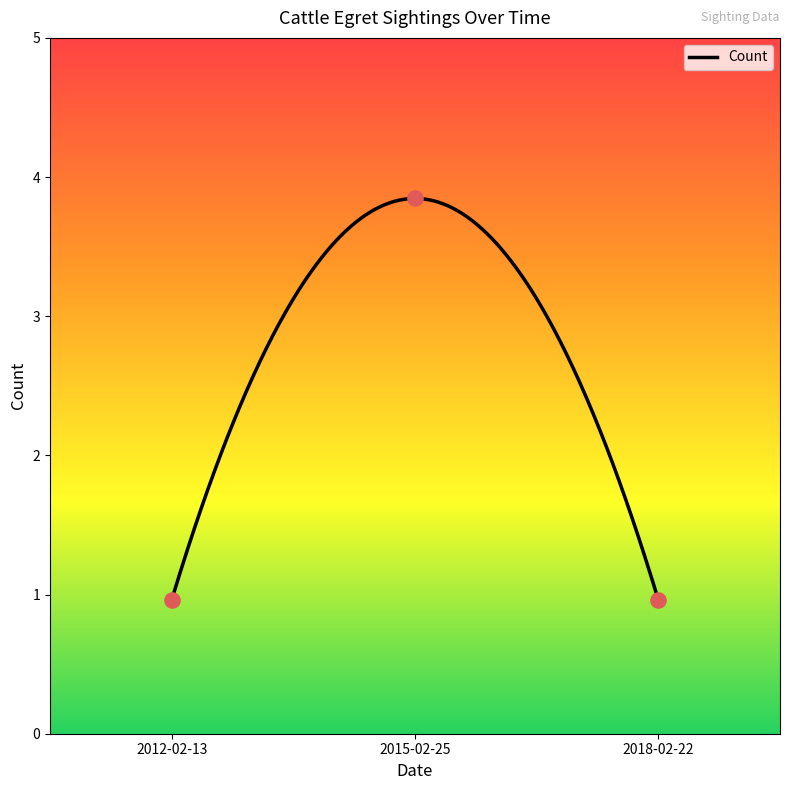

Approximately how many times larger is the value at 2018-02-22 compared to 2015-02-25?

0.2